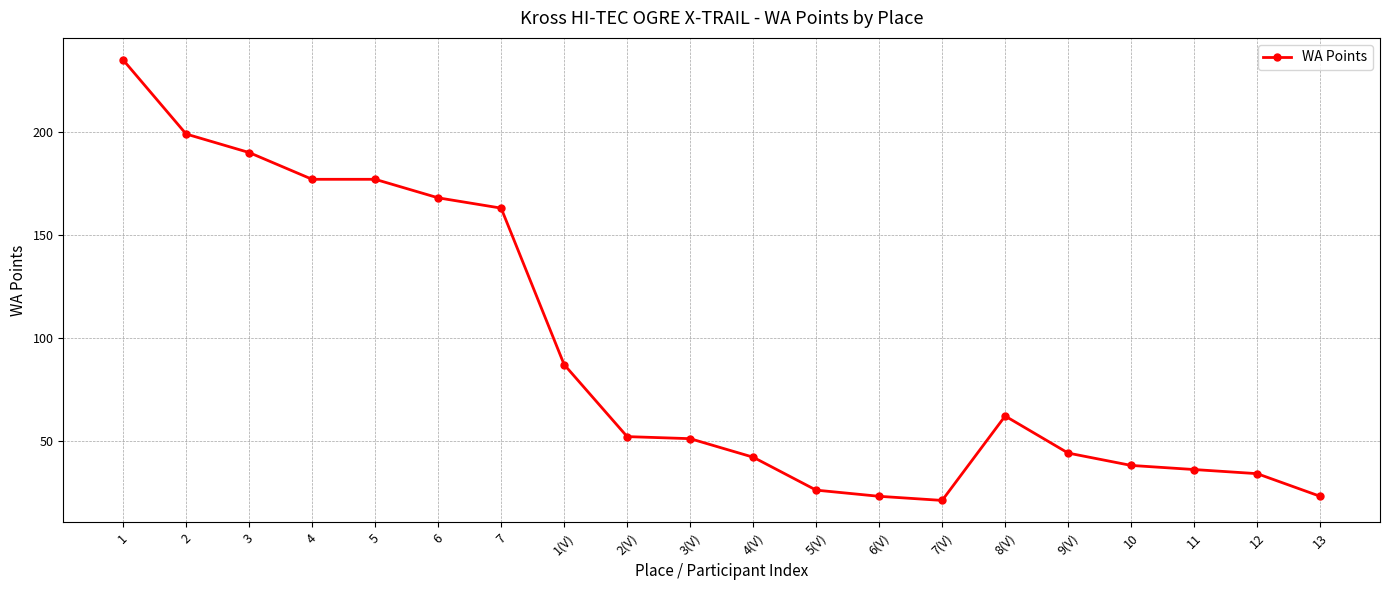

Is this an area chart (filled region under the line)?

No